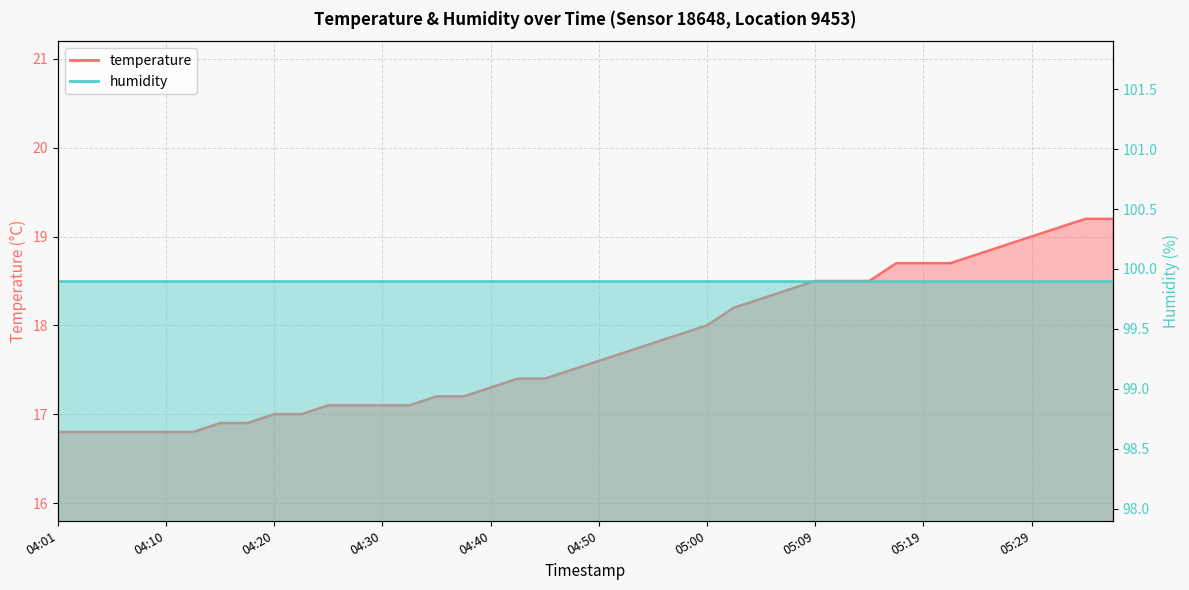

What is the label of the 40th point from the right?

04:01